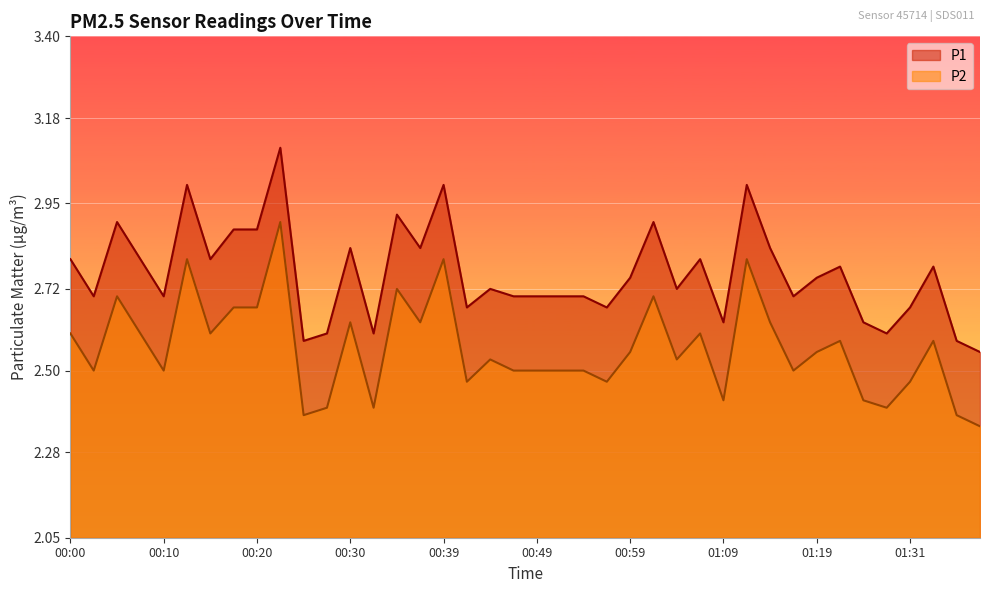

What is the difference between the maximum and second lowest values in the P2 series?

0.5